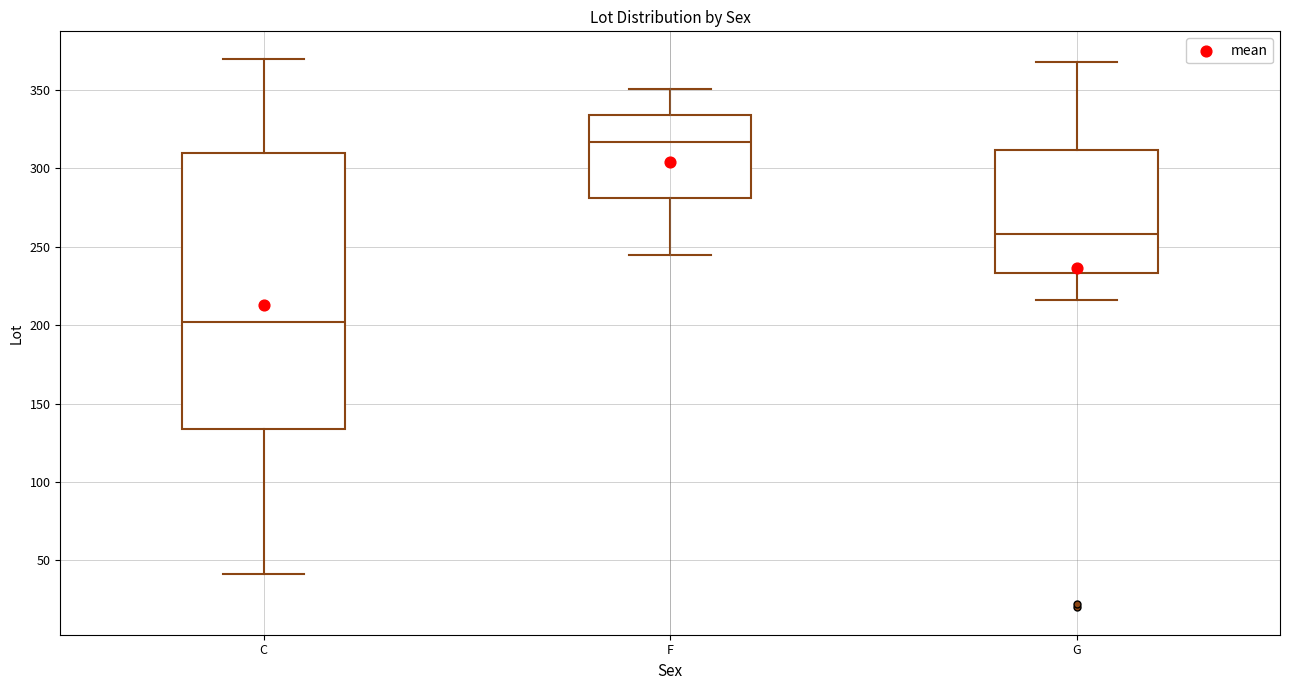

Comparing the boxes themselves (not the whiskers), which one is the tallest?

C